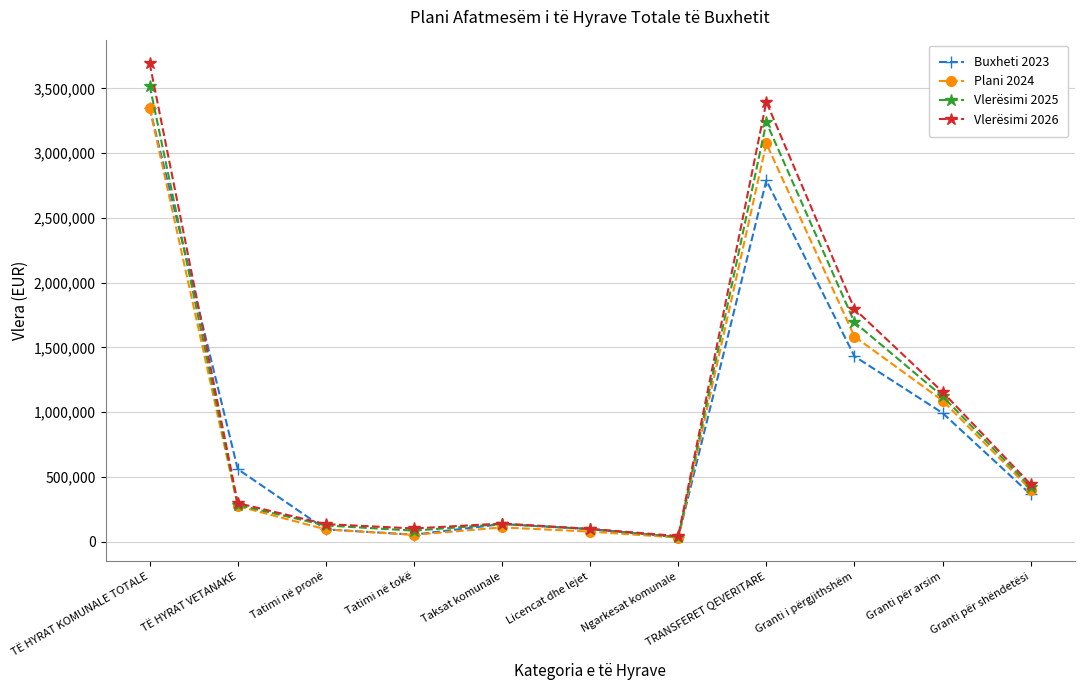

True or false: Buxheti 2023 has more than 2 points higher than both neighbors.

False